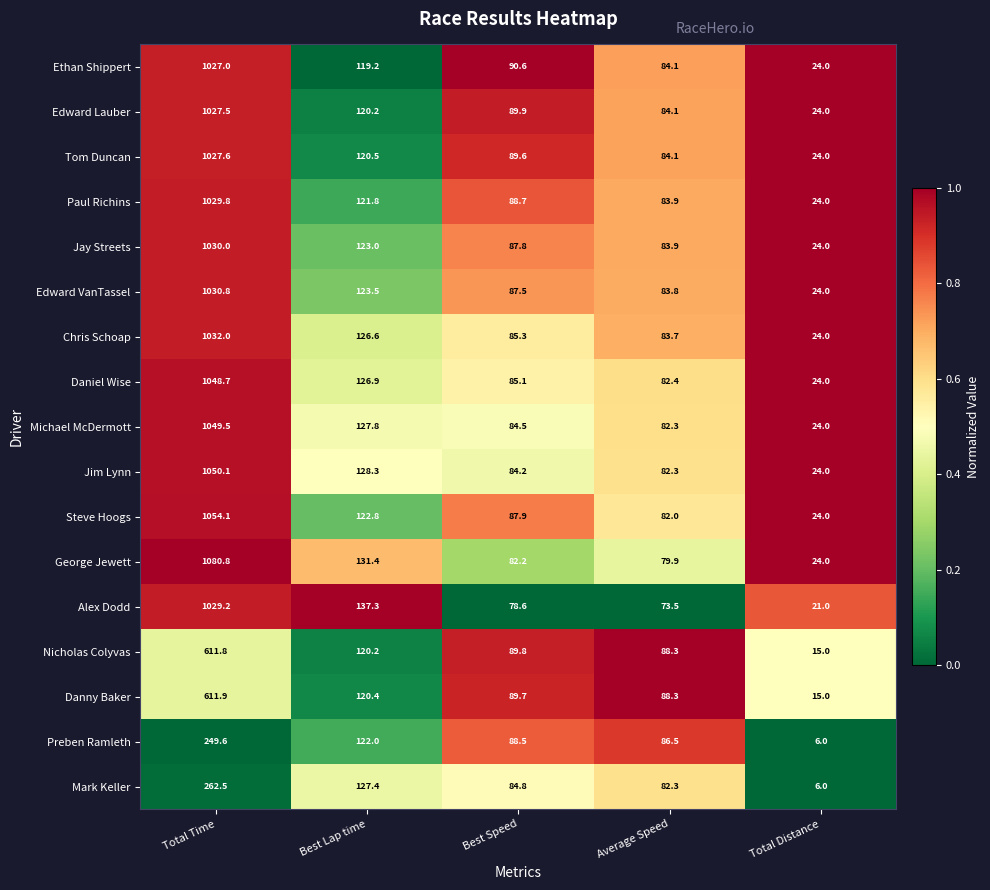

What is the sum of the Daniel Wise values at Best Speed and Best Lap time?

212.0